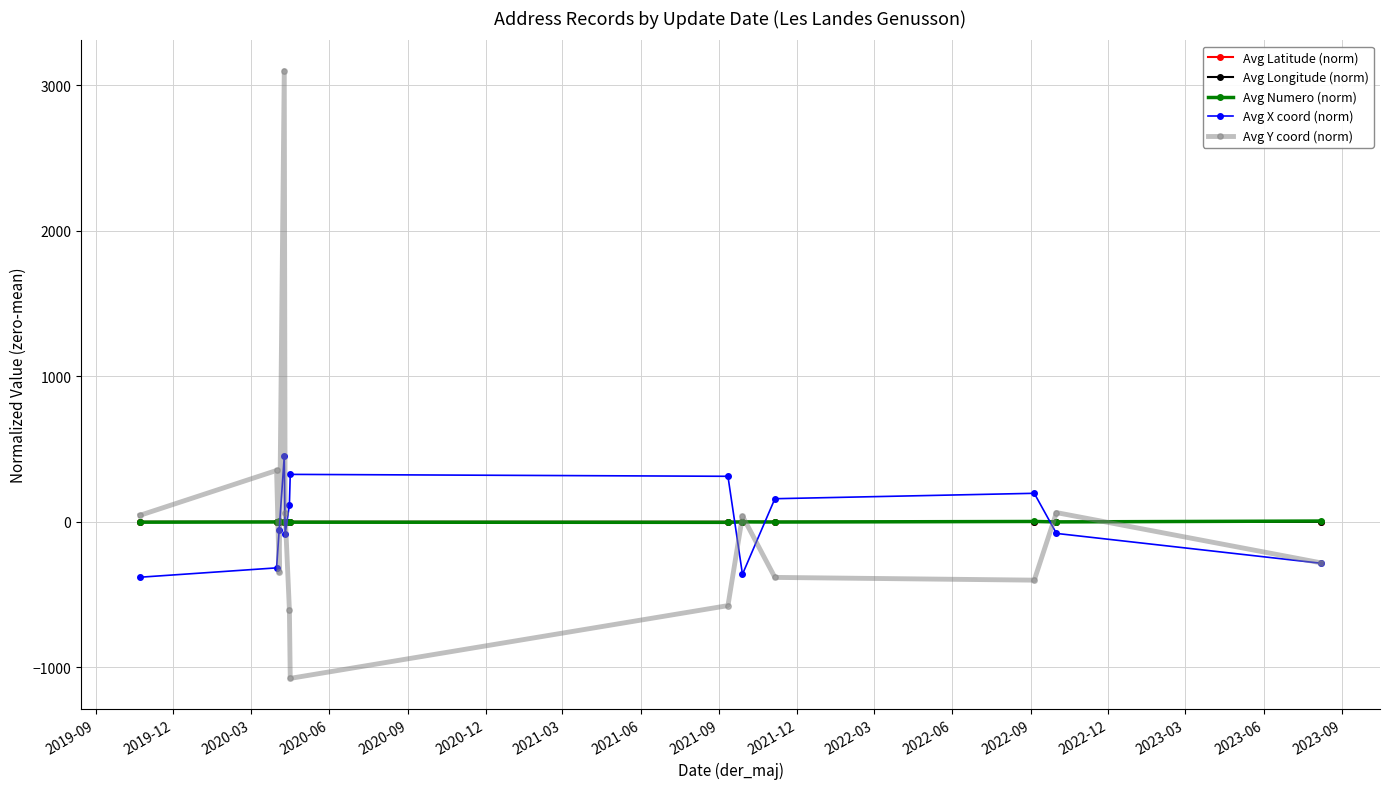

What is the minimum value shown in the chart?

-1075.1